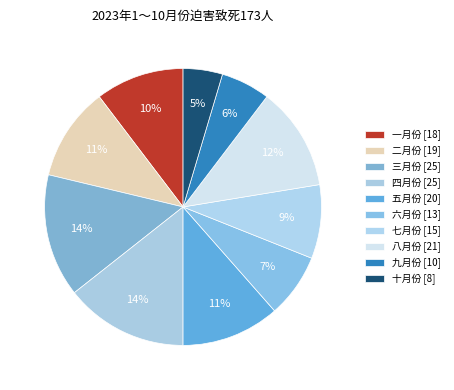

Does 四月份 account for over 50% of the chart?

No